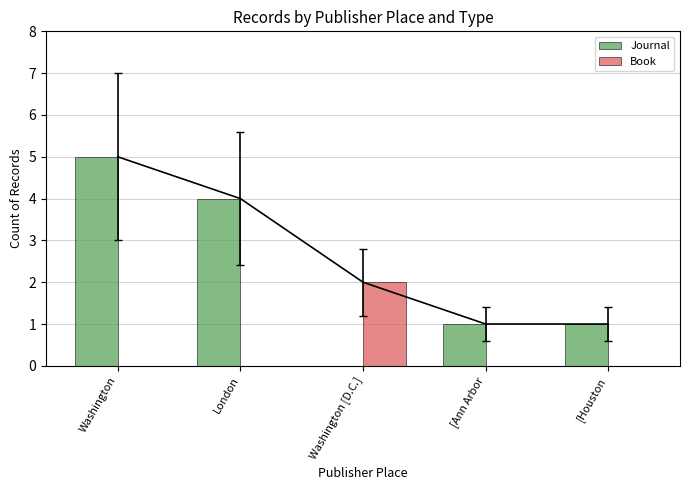

What are all the series names shown in the legend?

Journal, Book